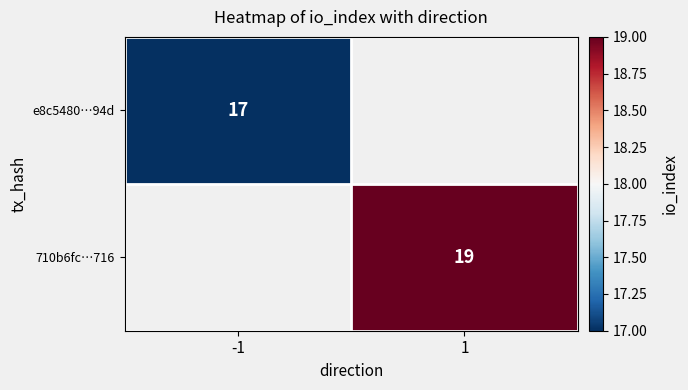

What is the smallest value displayed?

17.0